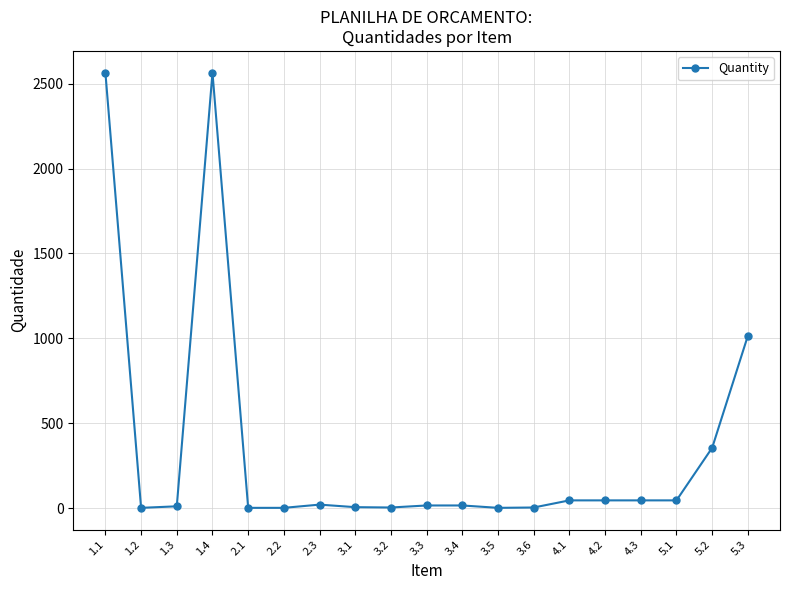

Is it true that the value at 5.3 is 1015?

True